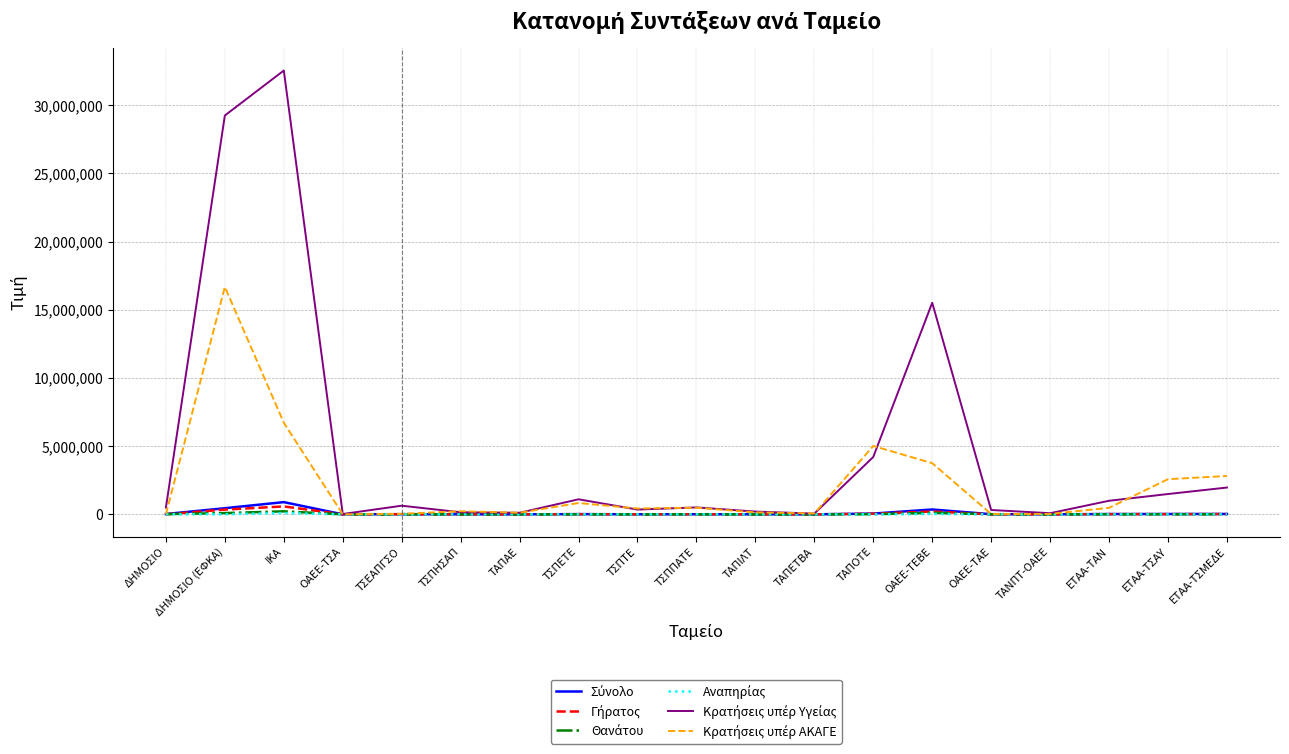

What is the value of the Κρατήσεις υπέρ Υγείας point at the 19th from the left?

1966631.7